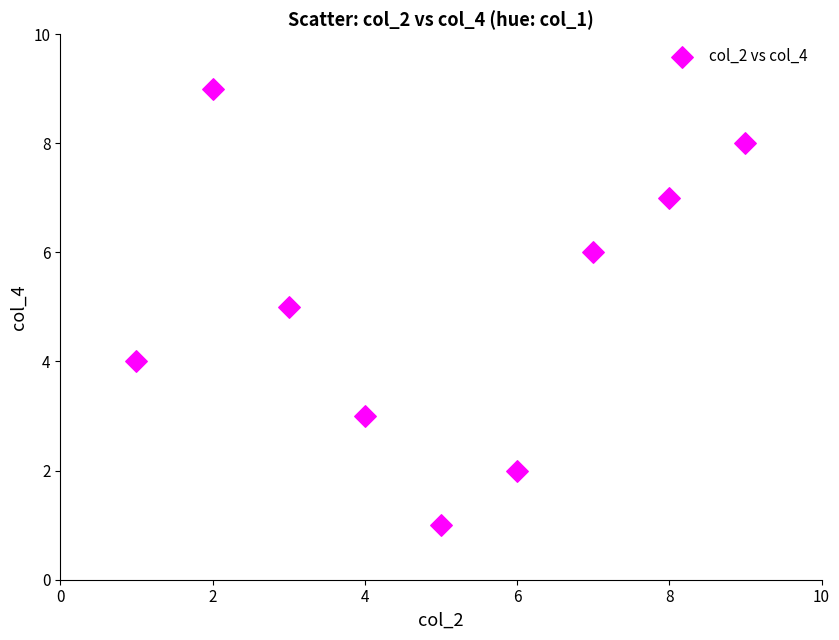

What is the range of Y values (max minus min)?

8